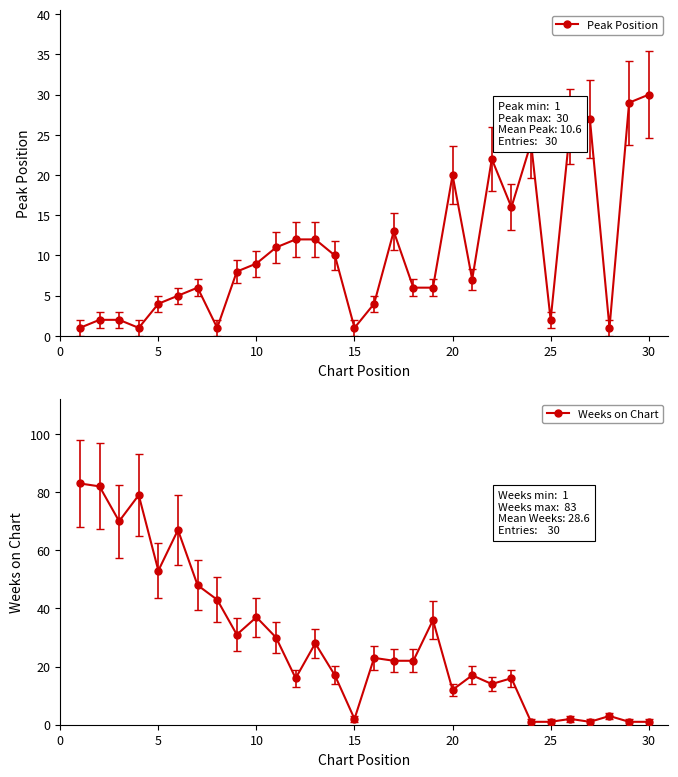

True or false: Peak Position has a value of 4 at 5.

True